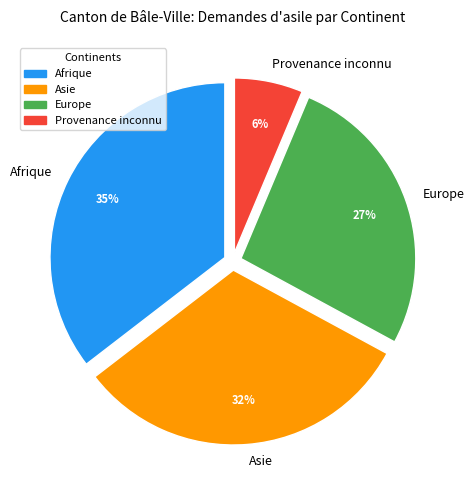

True or false: Afrique accounts for 35% of the total.

True